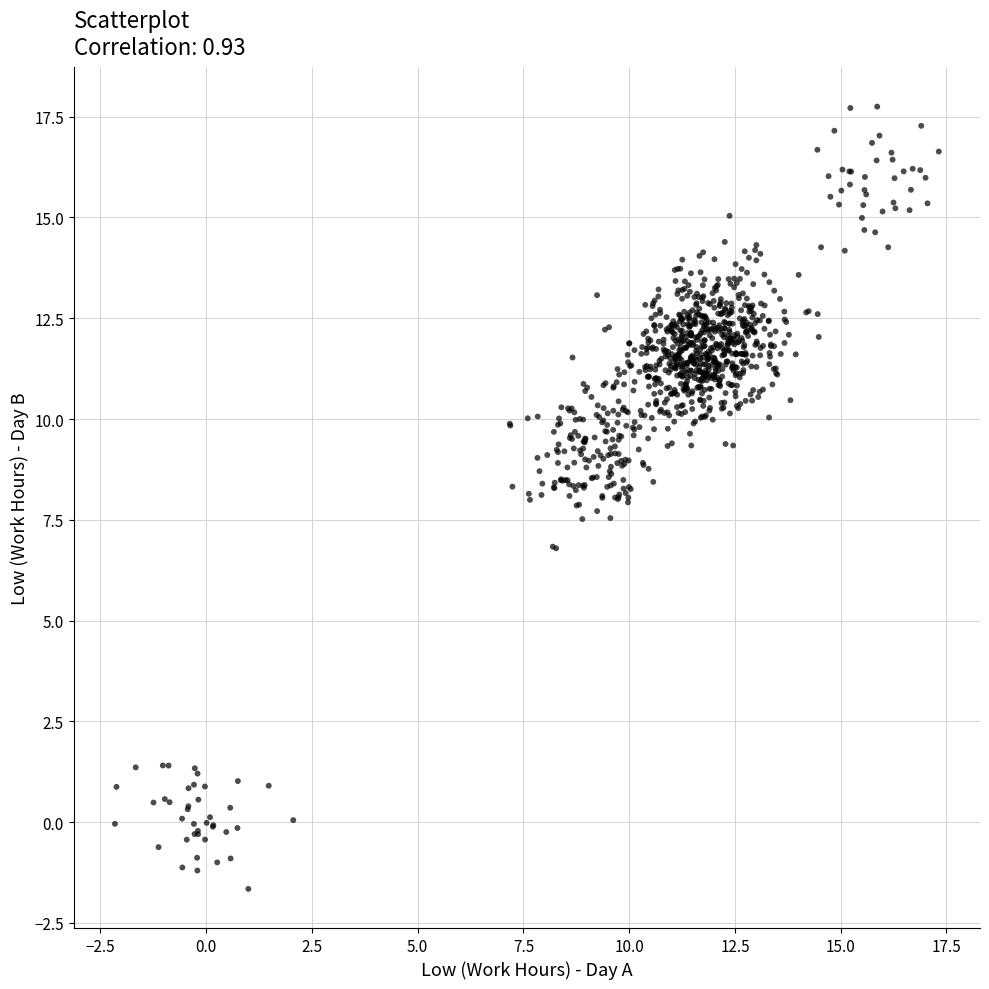

What is the range of X values (max minus min)?

19.5